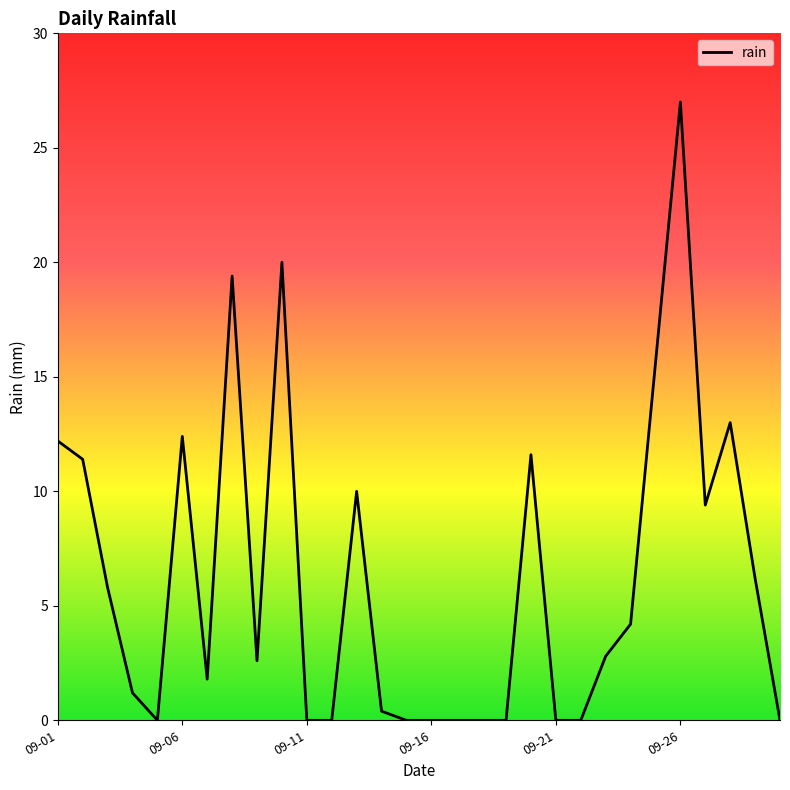

What is the difference between the maximum and minimum values?

27.0